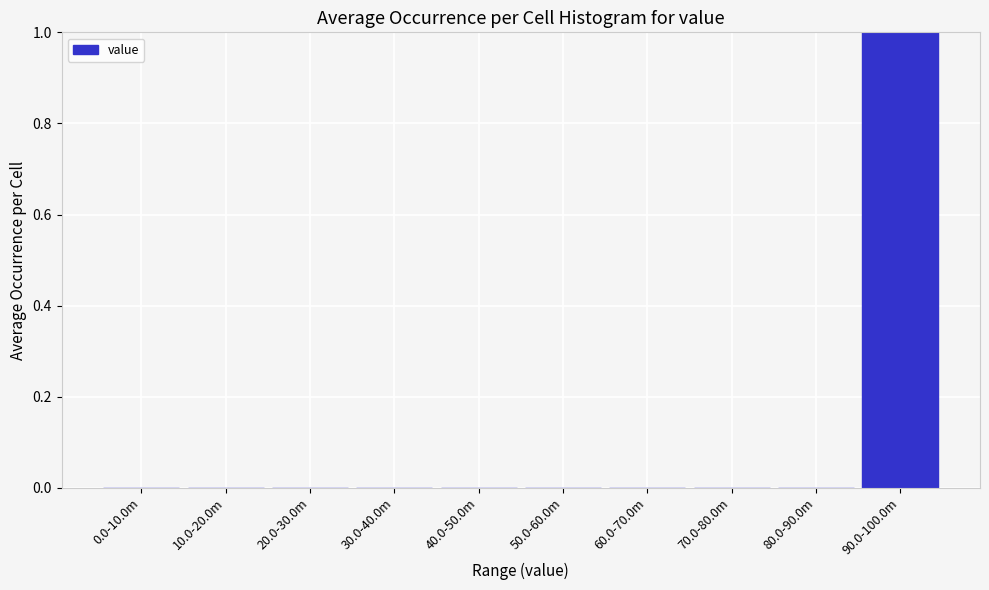

Reading left to right, what are all the values shown in this chart?

0.0-10.0m=0	10.0-20.0m=0	20.0-30.0m=0	30.0-40.0m=0	40.0-50.0m=0	50.0-60.0m=0	60.0-70.0m=0	70.0-80.0m=0	80.0-90.0m=0	90.0-100.0m=1